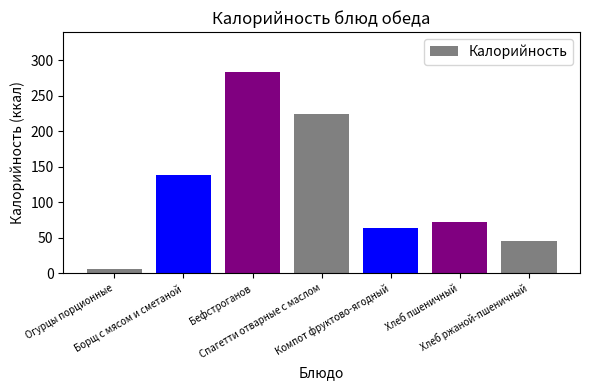

List the labels in order of value, smallest first.

Огурцы порционные, Хлеб ржаной-пшеничный, Компот фруктово-ягодный, Хлеб пшеничный, Борщ с мясом и сметаной, Спагетти отварные с маслом, Бефстроганов